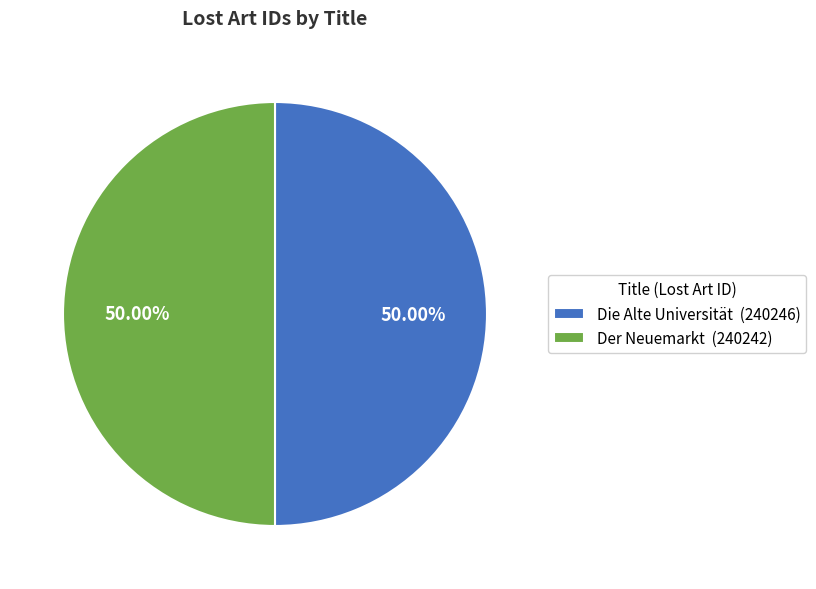

To the nearest percent, what percentage of the pie is Der Neuemarkt?

50%